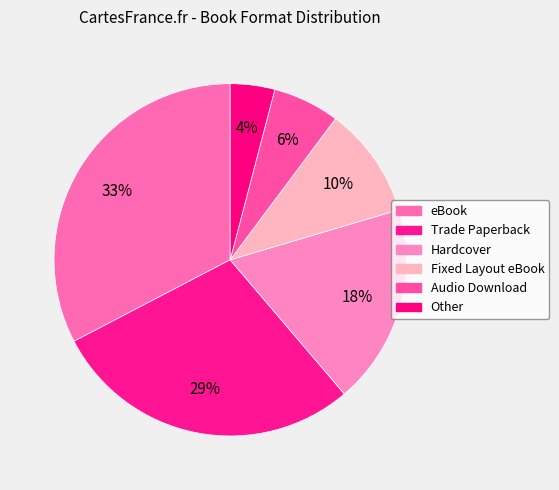

Count the number of slices in the pie.

6